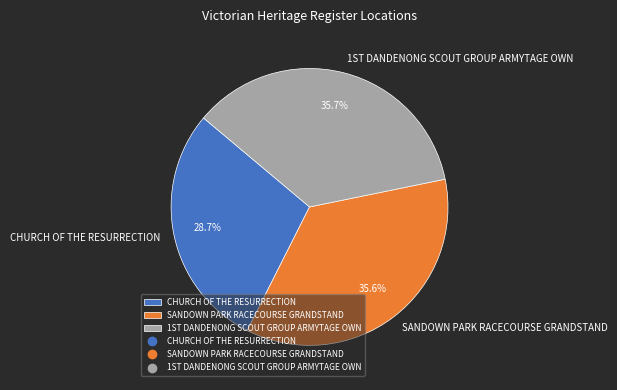

What percentage is the CHURCH OF THE RESURRECTION slice, to the nearest percent?

29%